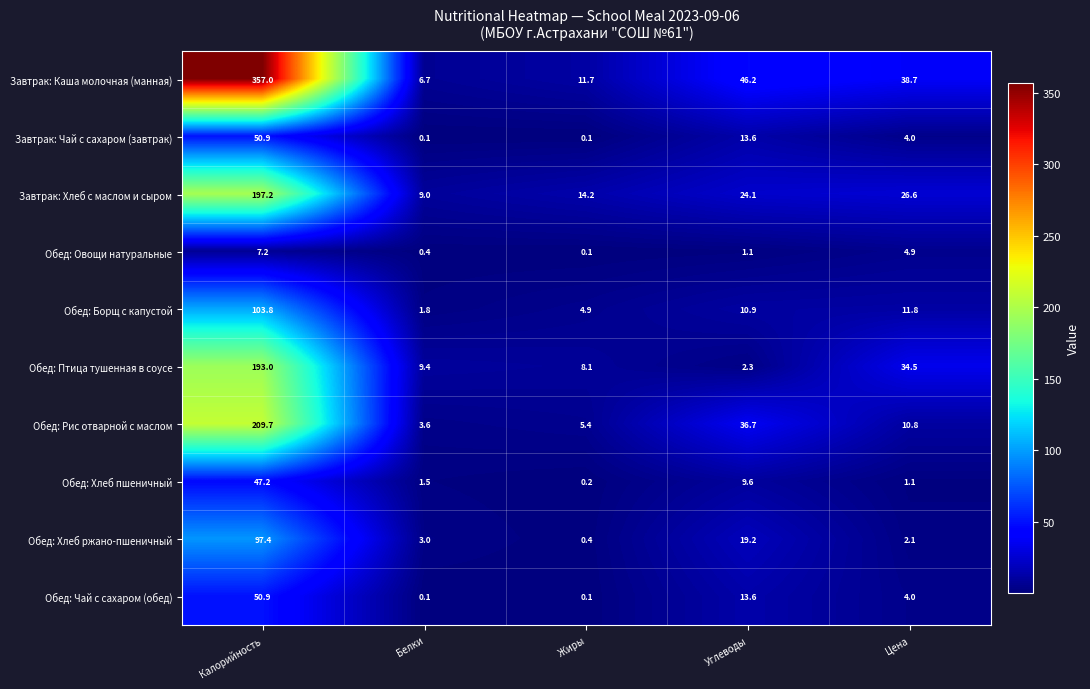

At which category does the chart reach its peak across all series?

Калорийность